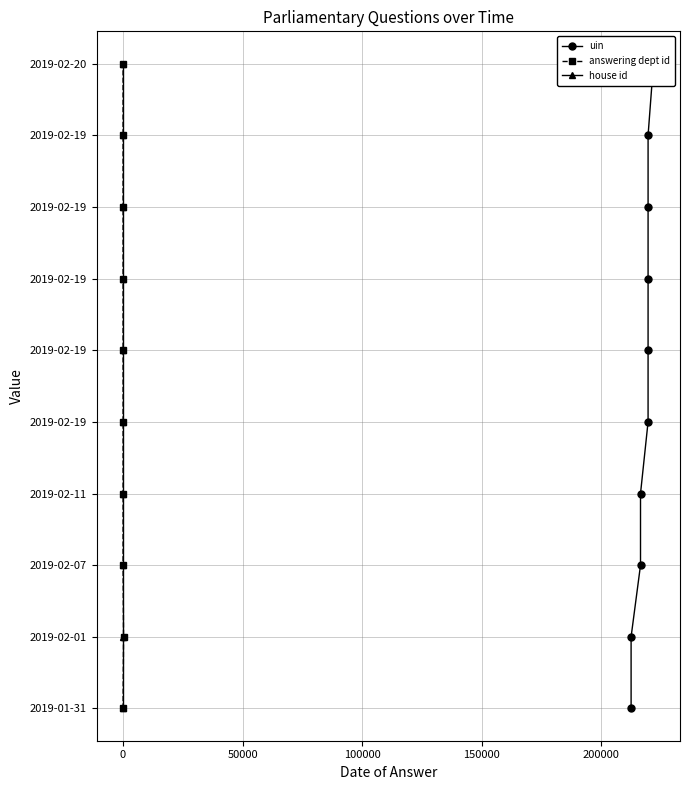

True or false: answering dept id and house id intersect in this chart.

False